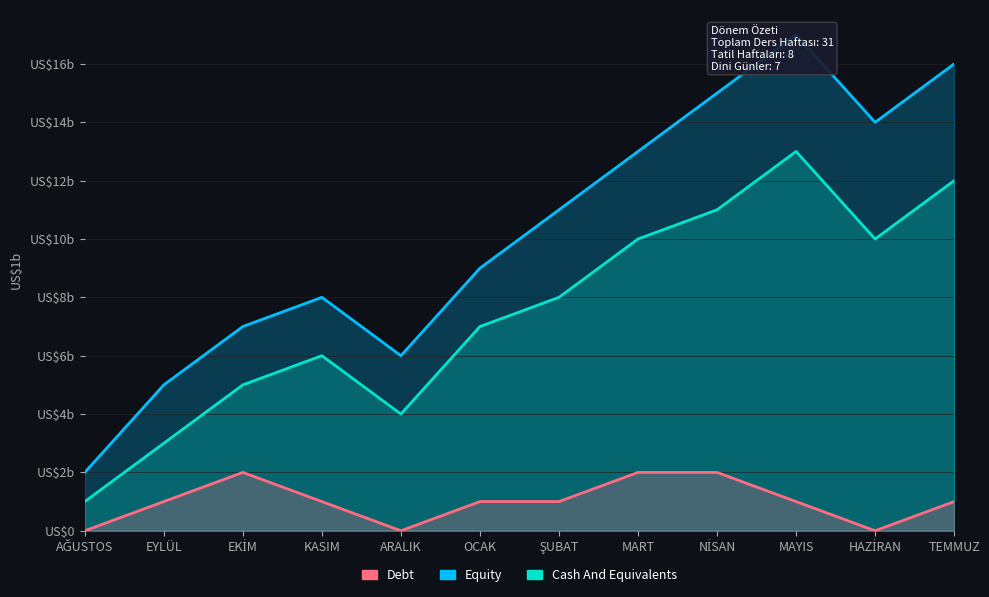

Does the chart display data point markers on the line(s)?

No